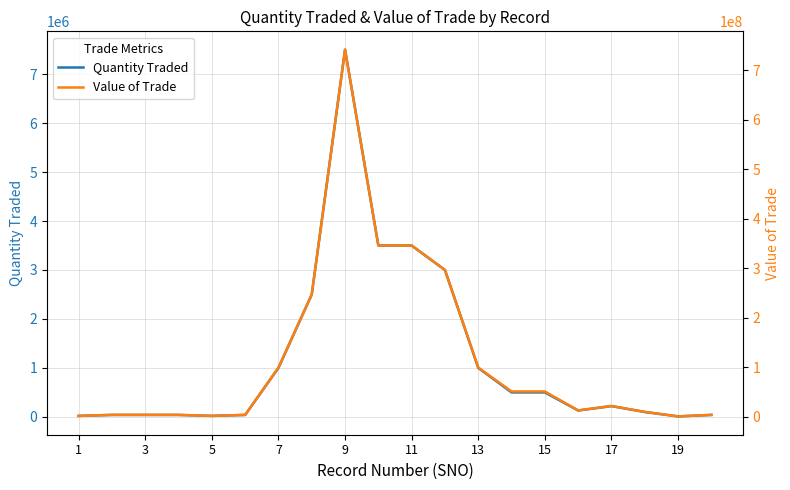

What is the average value of the Value of Trade series?

117550165